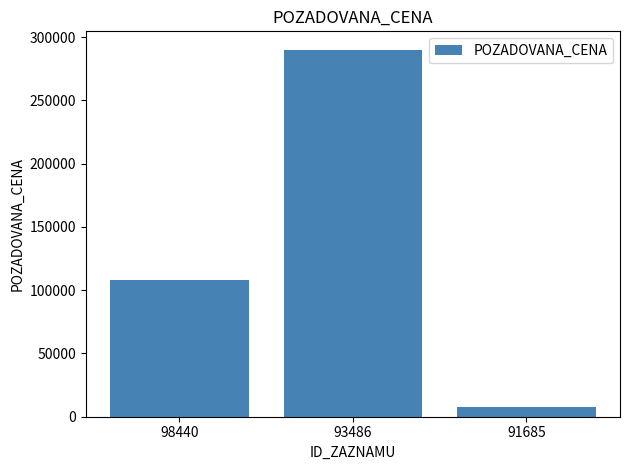

What is the value of the 2nd bar from the left?

290140